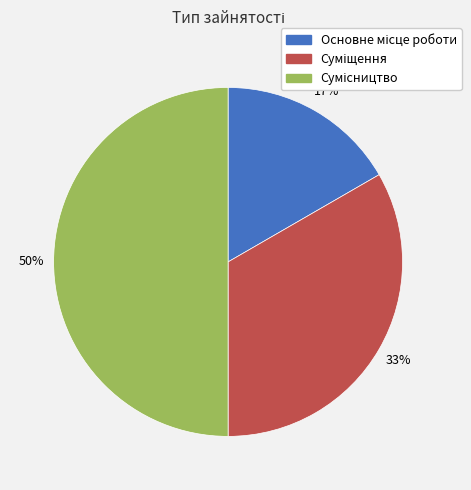

To the nearest percent, what is the average slice percentage?

33%